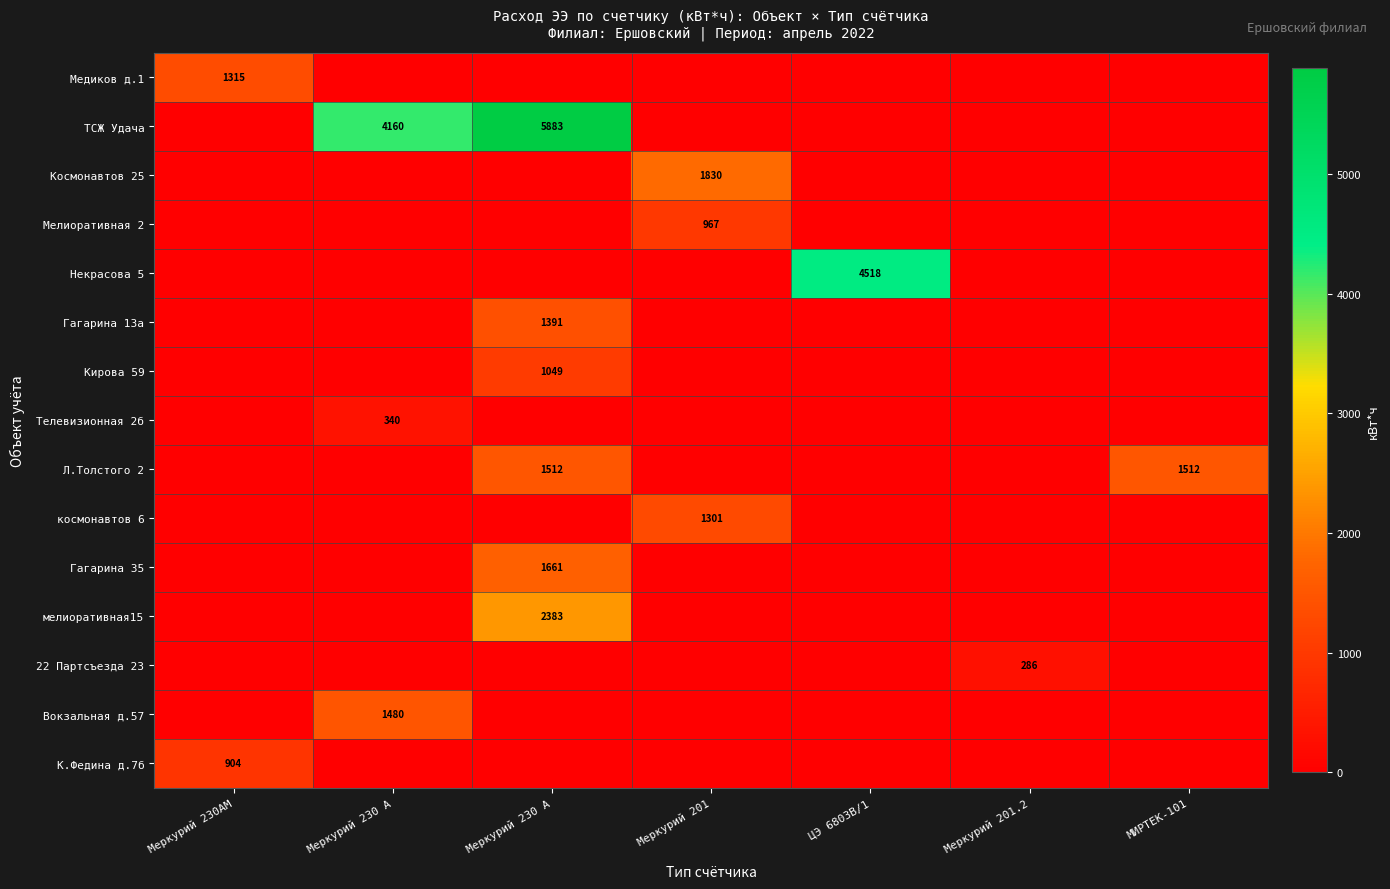

Is it true that Гагарина 35 equals 0 at ЦЭ 6803В/1?

True